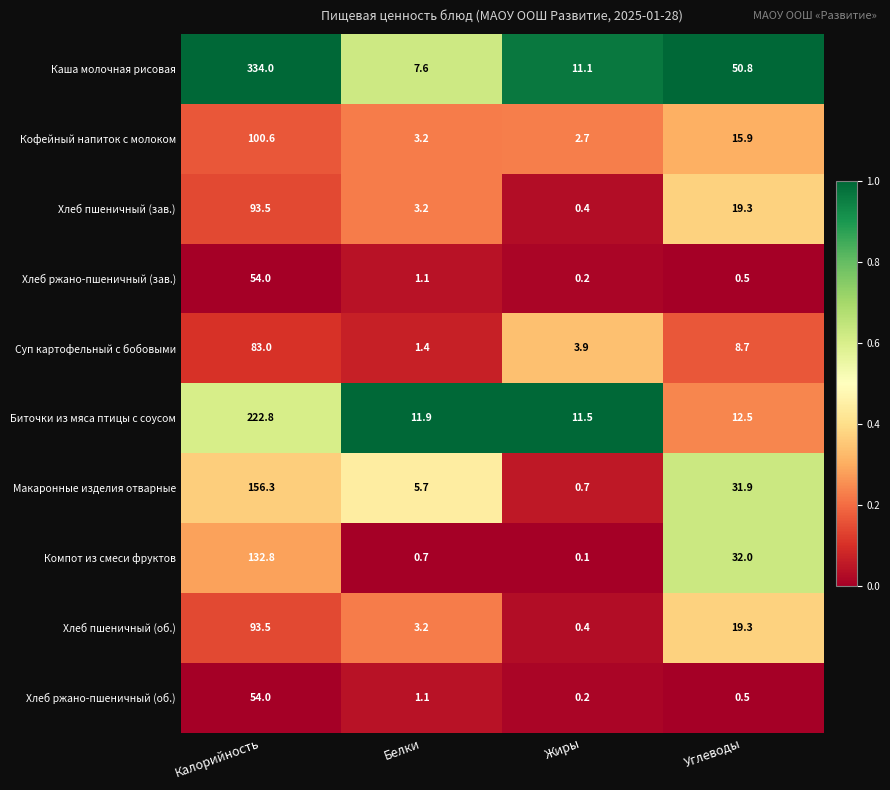

Which series changed the most between Жиры and Углеводы?

Каша молочная рисовая